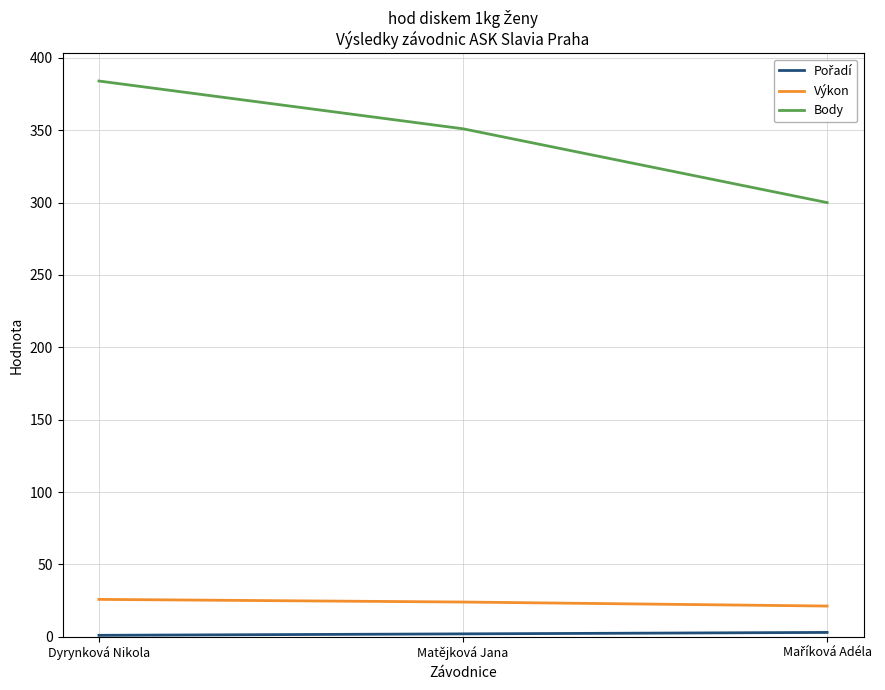

At which category does the chart reach its peak across all series?

Dyrynková Nikola